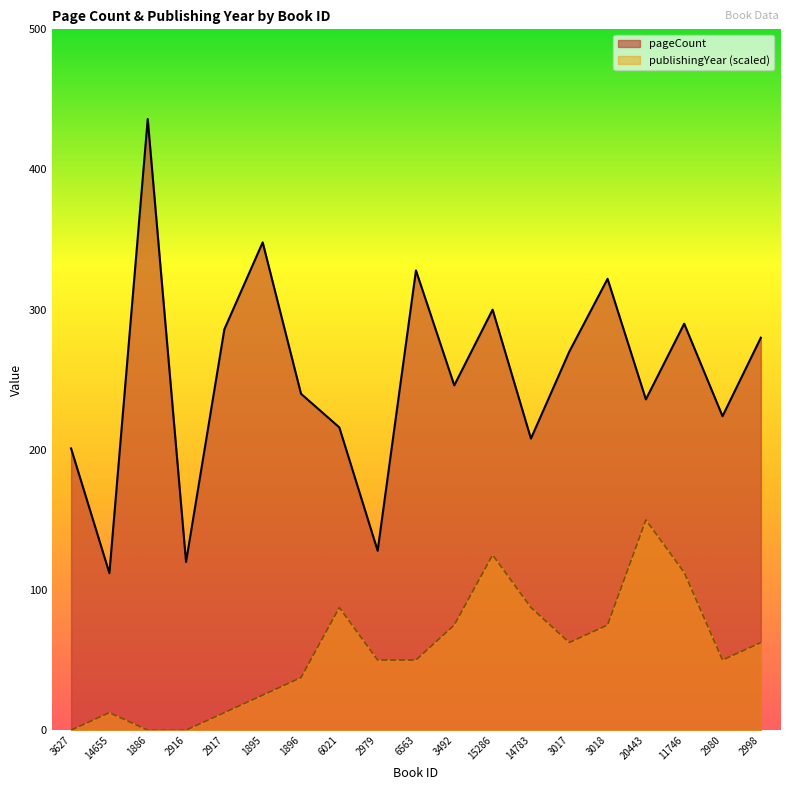

True or false: pageCount and publishingYear cross at least once.

False